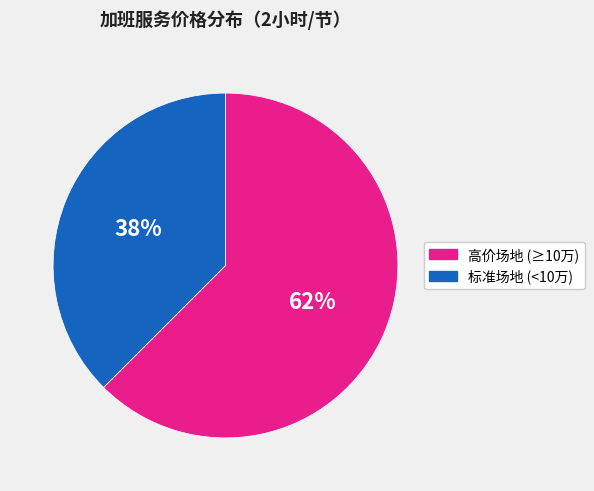

To the nearest percent, what is the average slice percentage?

50%